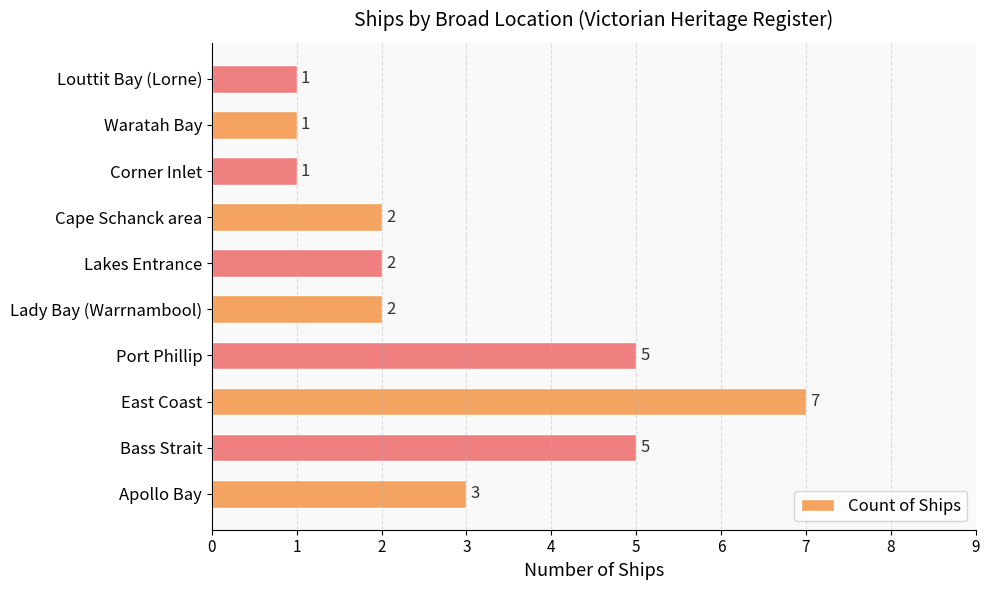

What is the sum of the values at Lakes Entrance and Bass Strait?

7